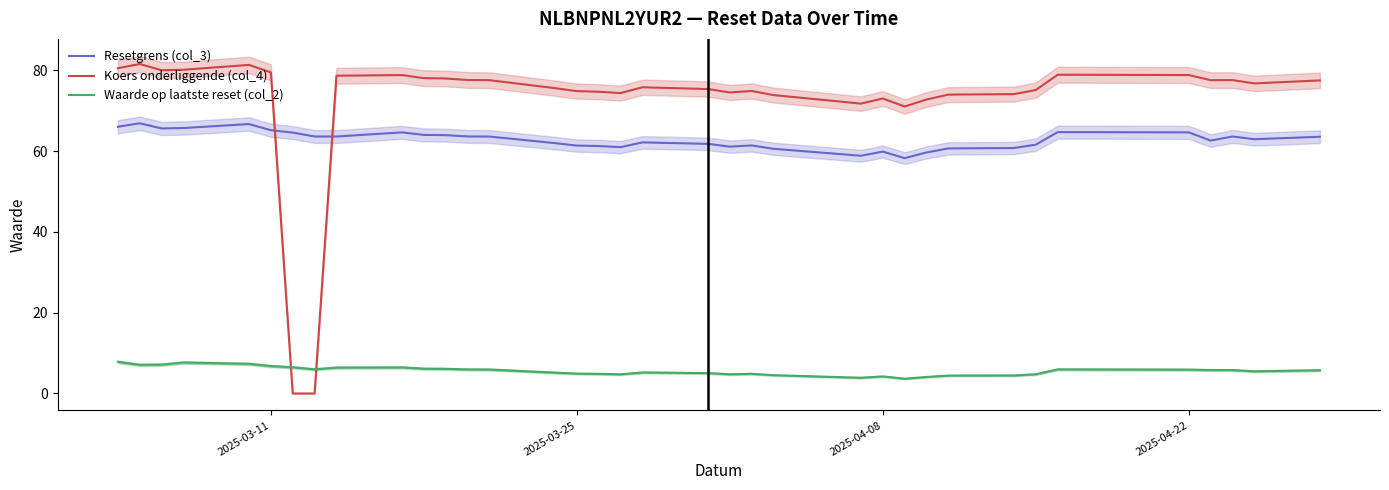

Which series ends up on top after the final intersection of Resetgrens (col_3) and Koers onderliggende (col_4)?

Koers onderliggende (col_4)